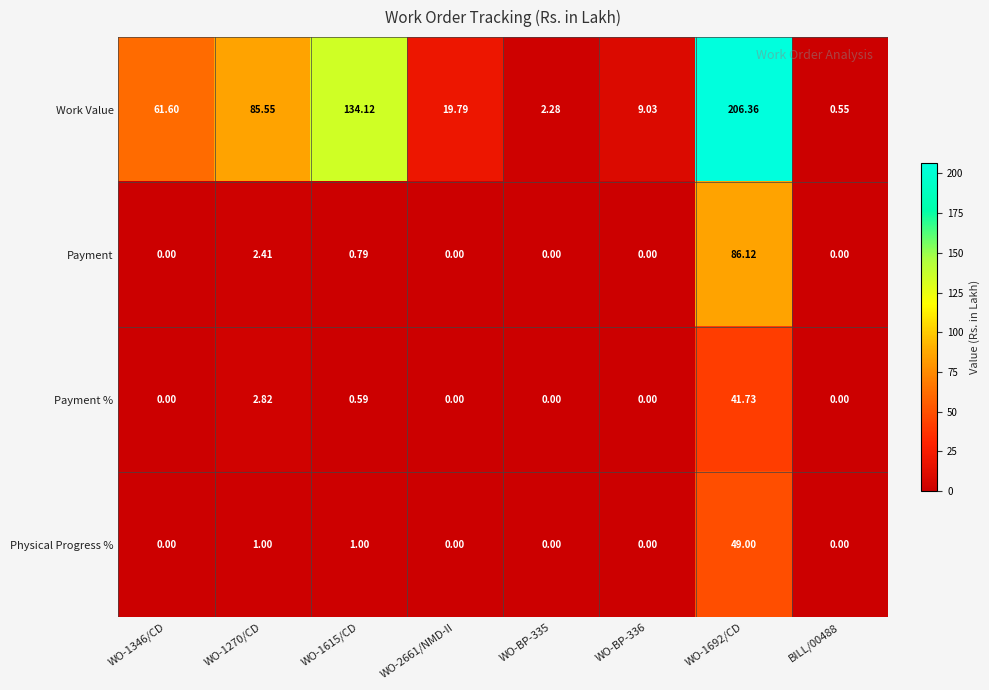

Which series has the largest total across all categories?

Work Value